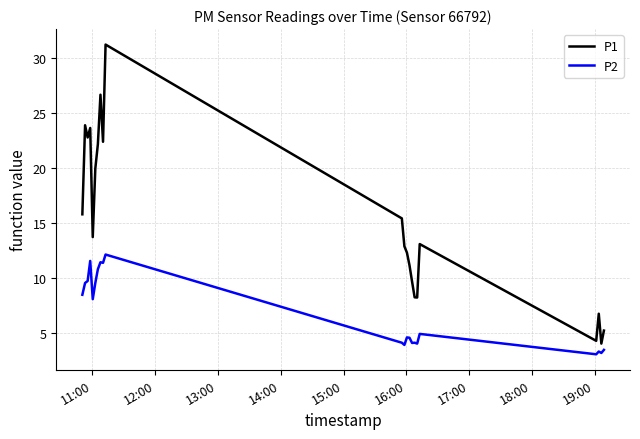

What is the average value of the P2 series?

6.8